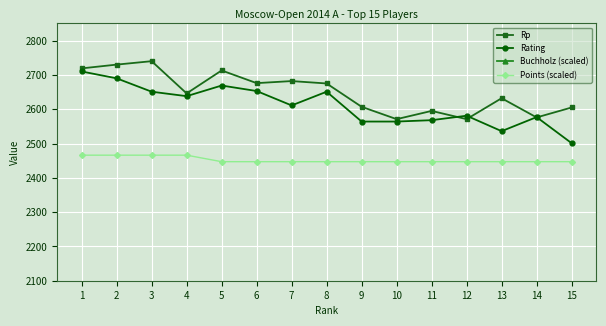

What are all the series names shown in the legend?

Rp, Rating, Buchholz (scaled), Points (scaled)